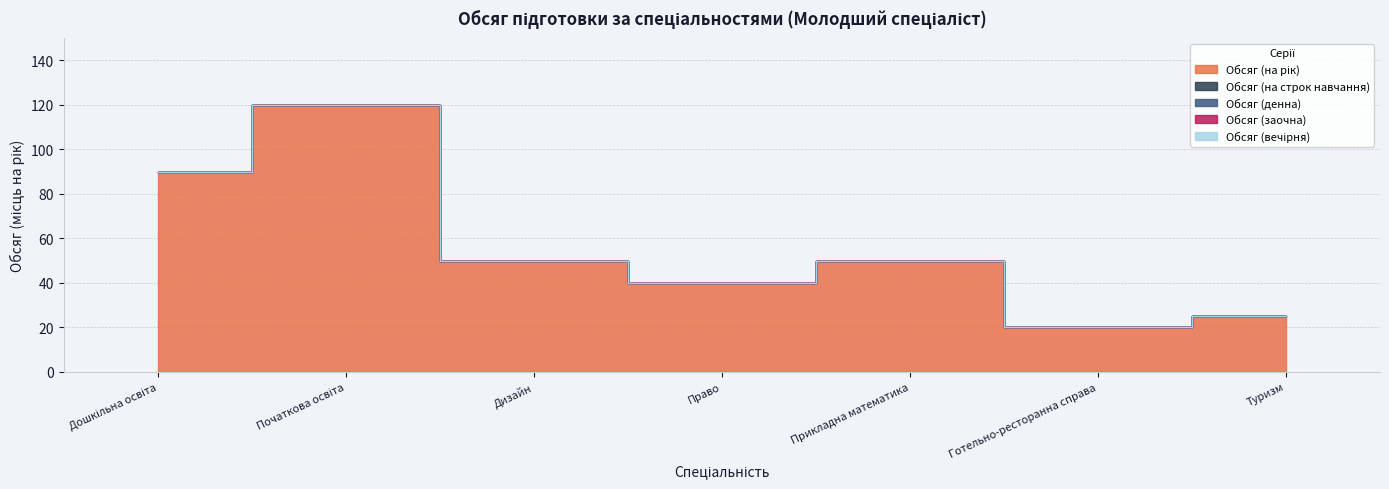

The value of Обсяг (заочна) at Готельно-ресторанна справа is 0. True or false?

True